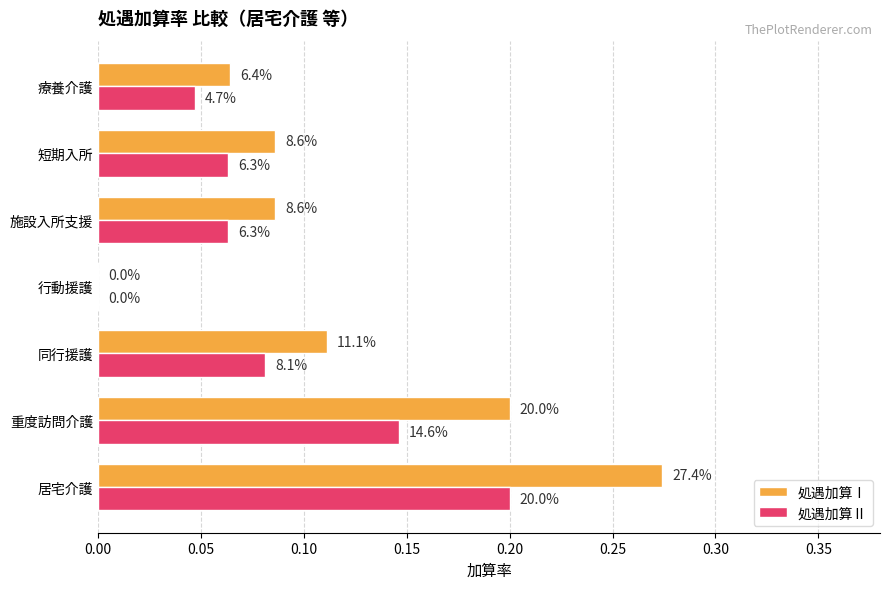

What are all the series names shown in the legend?

処遇加算Ⅰ, 処遇加算Ⅱ